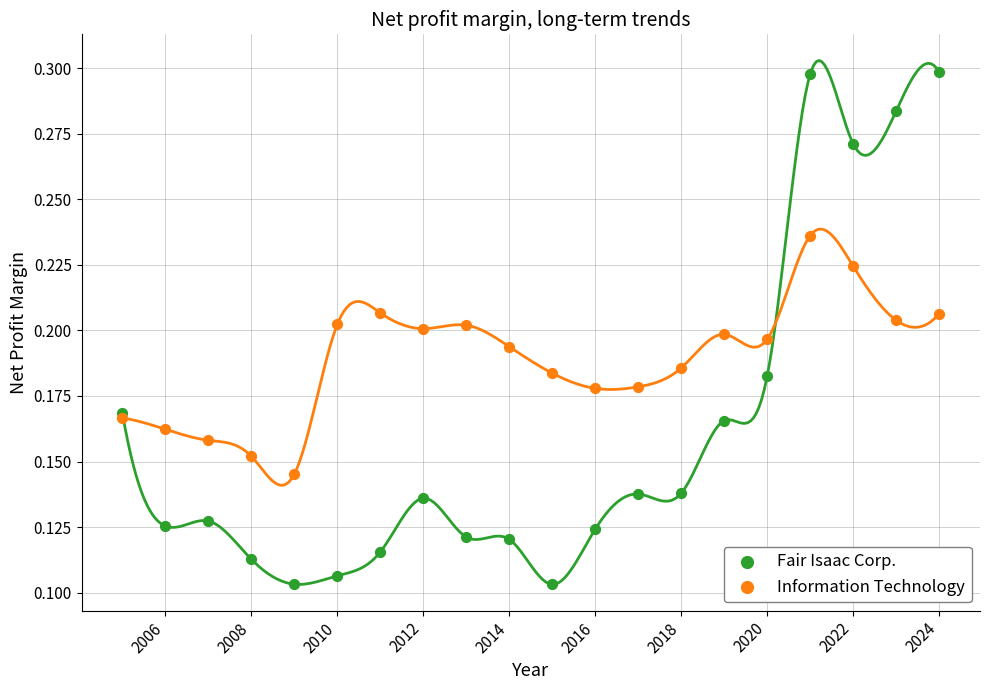

Which series reaches the maximum Y coordinate?

Fair Isaac Corp.